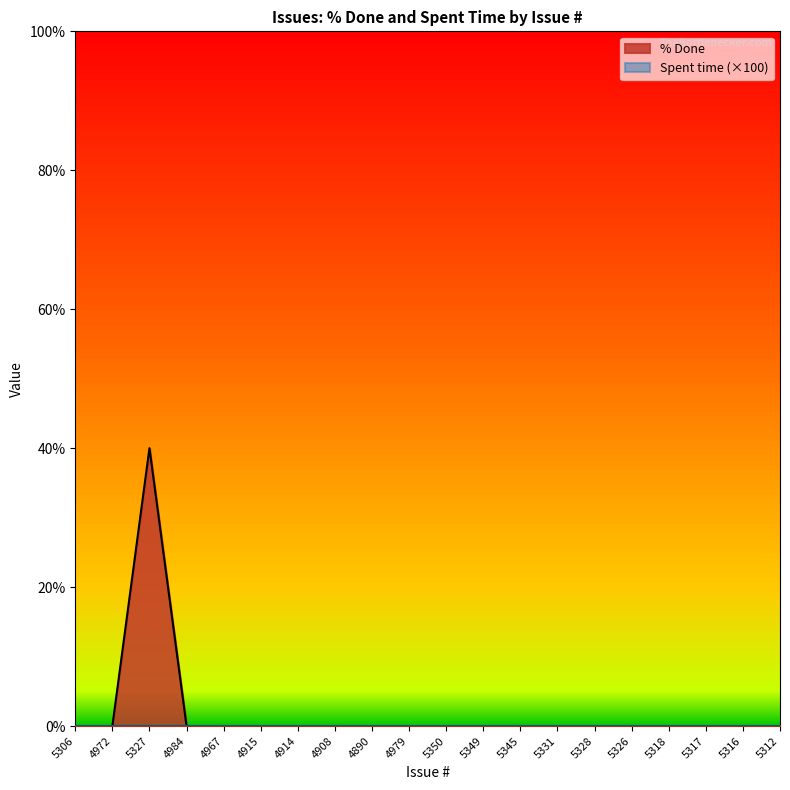

Reading left to right, list all the values displayed in this chart.

0	0	40	0	0	0	0	0	0	0	0	0	0	0	0	0	0	0	0	0